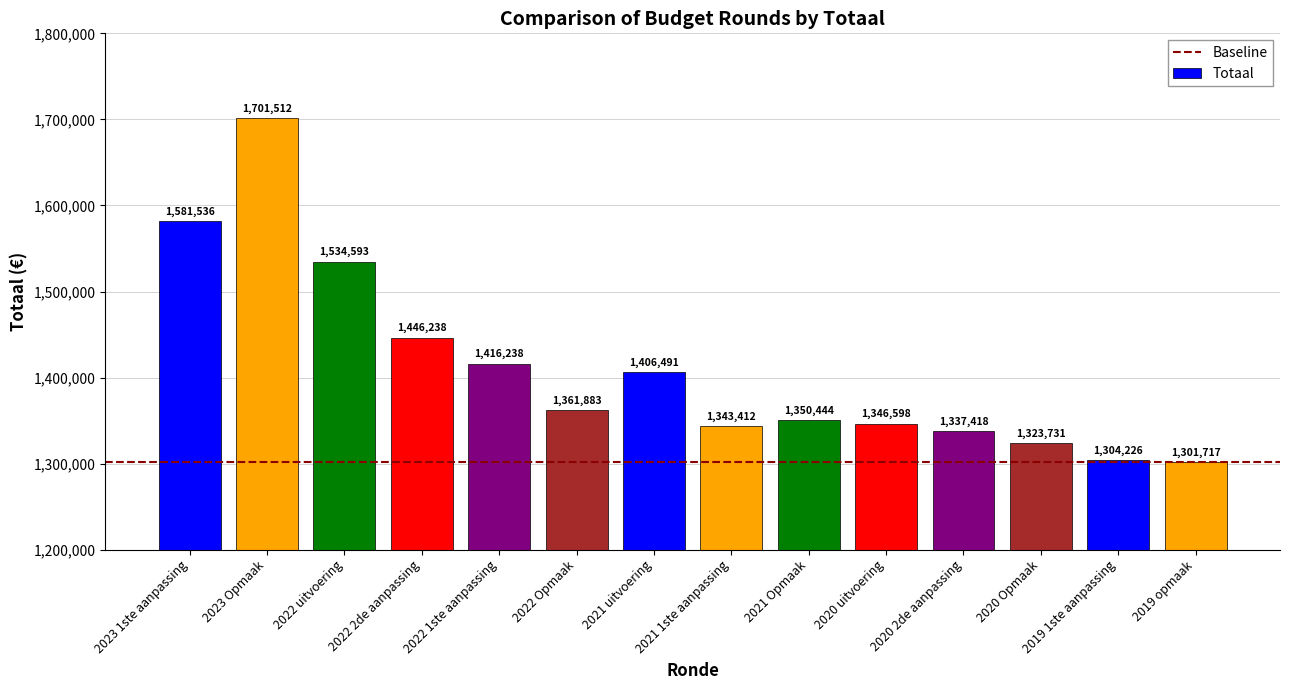

List the labels in order of value, smallest first.

2019 opmaak, 2019 1ste aanpassing, 2020 Opmaak, 2020 2de aanpassing, 2021 1ste aanpassing, 2020 uitvoering, 2021 Opmaak, 2022 Opmaak, 2021 uitvoering, 2022 1ste aanpassing, 2022 2de aanpassing, 2022 uitvoering, 2023 1ste aanpassing, 2023 Opmaak